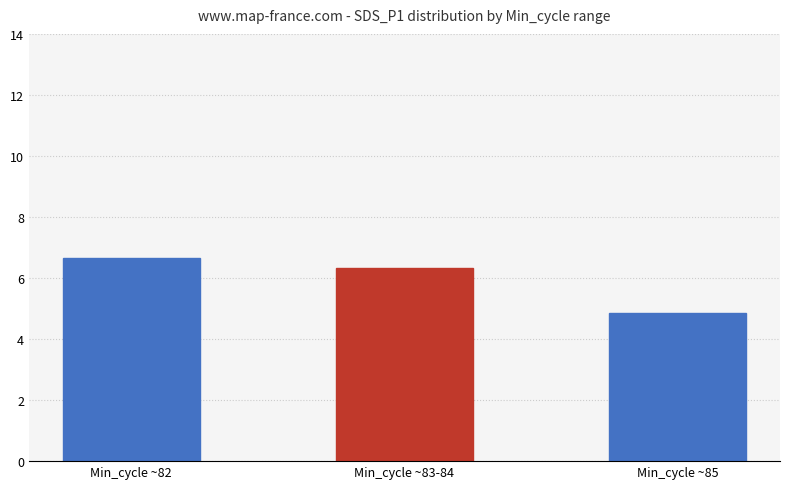

What is the ratio of the value at Min_cycle ~85 to the value at Min_cycle ~83-84?

0.8